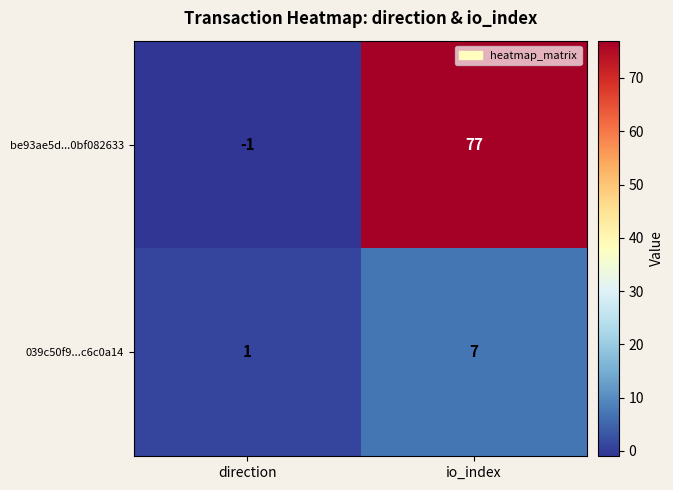

Which series changed the most between direction and io_index?

be93ae5d...0bf082633